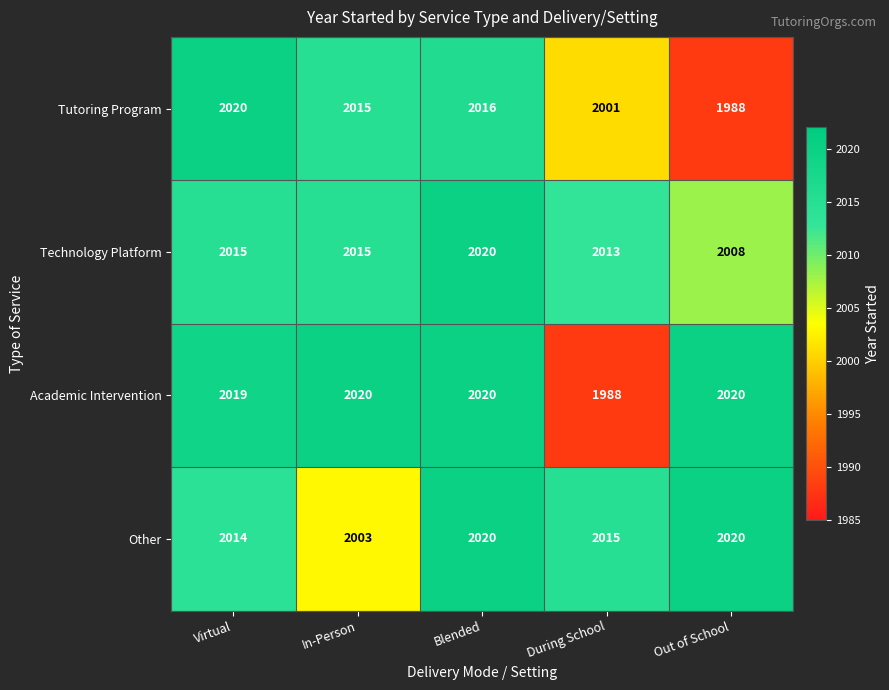

Which series changed the most between Virtual and In-Person?

Other